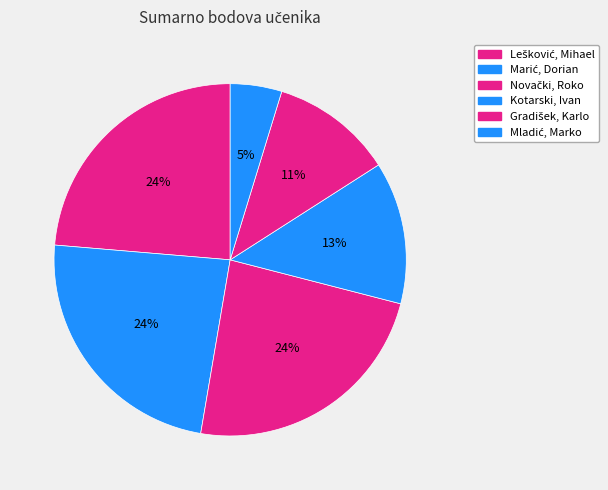

Rank the categories by value from highest to lowest.

Lešković, Mihael, Marić, Dorian, Novački, Roko, Kotarski, Ivan, Gradišek, Karlo, Mladić, Marko